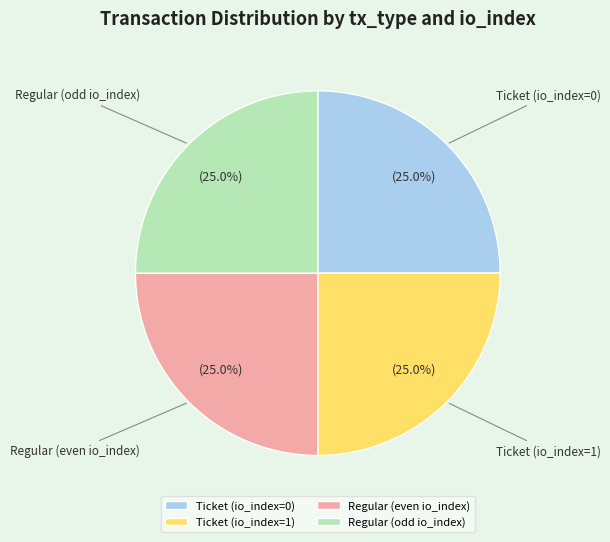

What is the ratio of the value at Ticket (io_index=0) to the value at Ticket (io_index=1)?

1.0